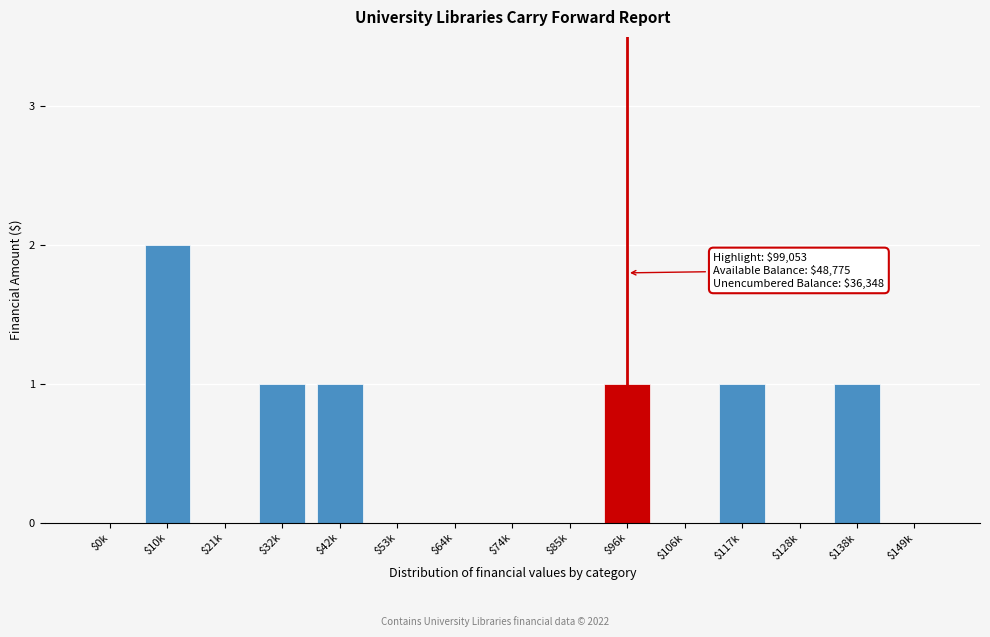

The chart shows a value of 1 at $85k. True or false?

False